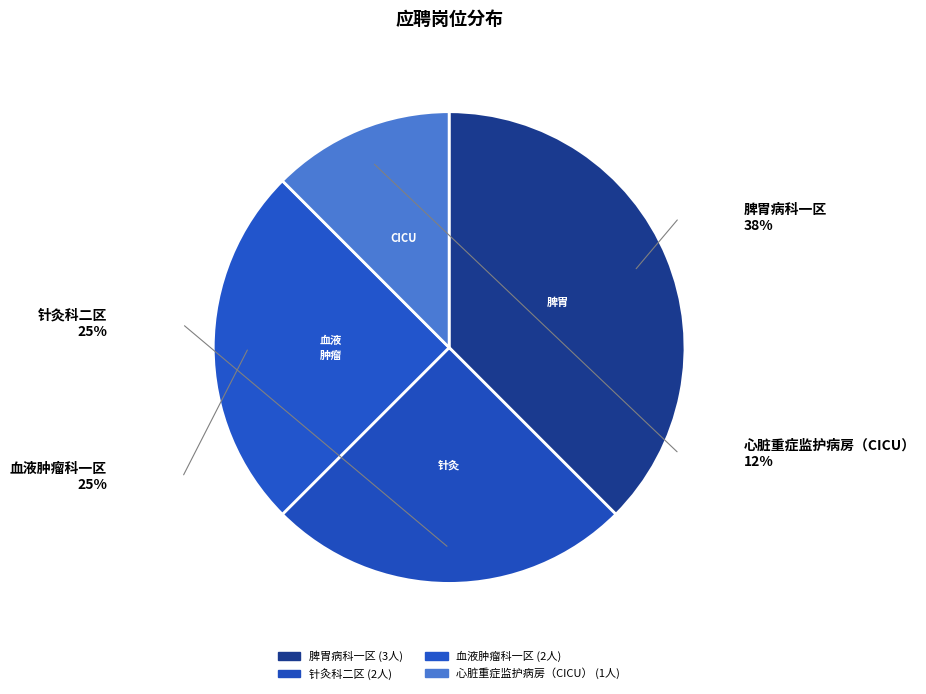

What is the smallest slice in the pie chart?

心脏重症监护病房（CICU）